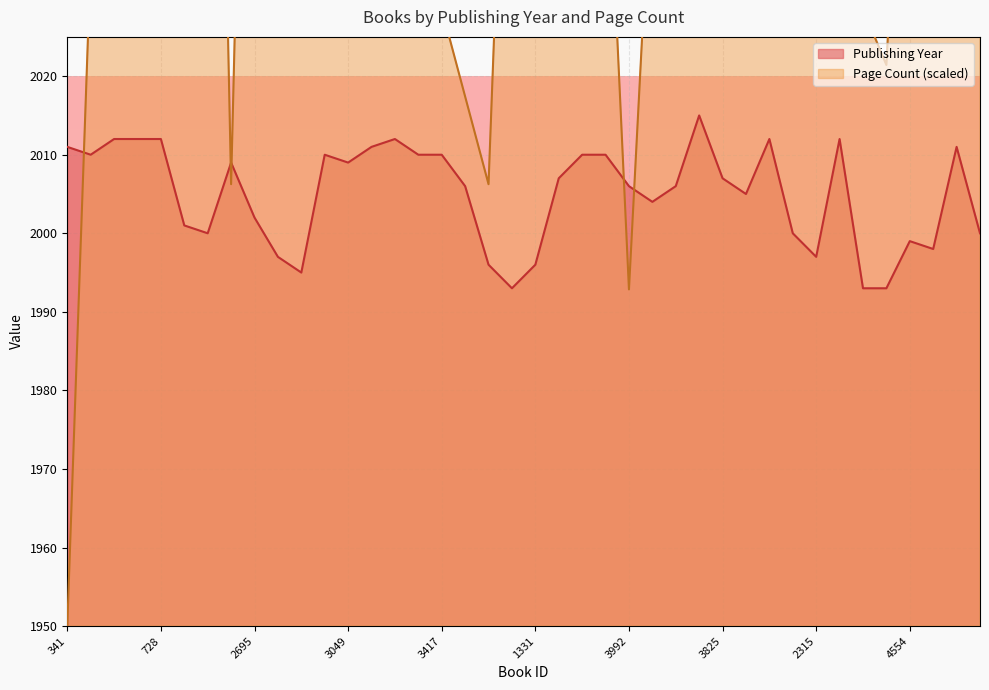

How many lines are shown in the chart?

2